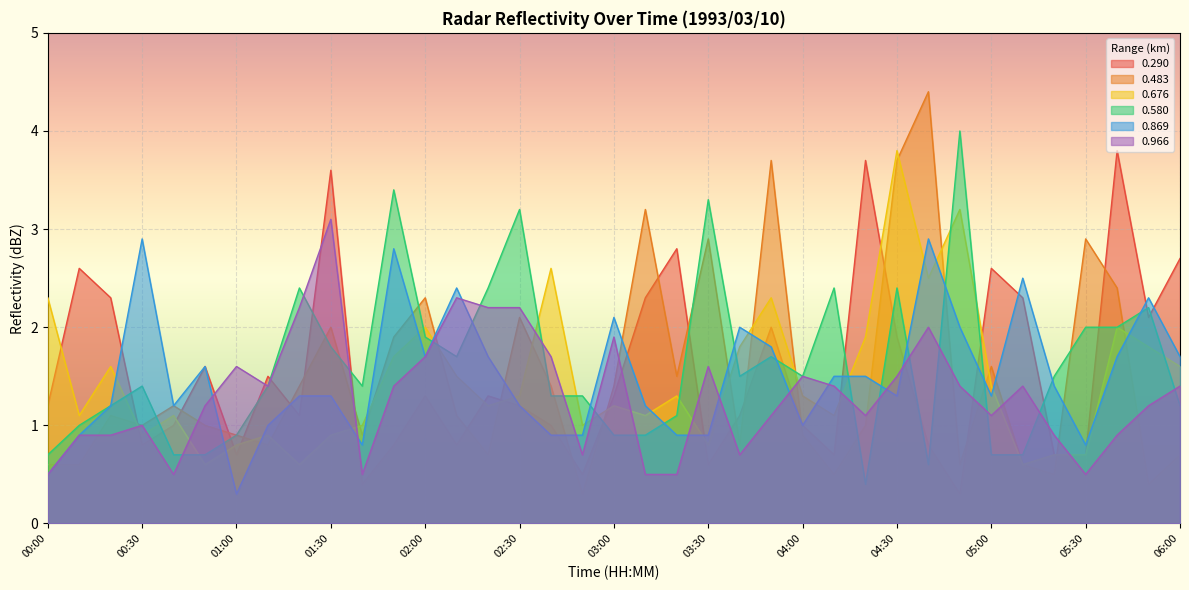

List the labels in order of 0.580 value, smallest first.

04:20, 04:40, 00:00, 00:40, 00:50, 05:00, 05:10, 01:00, 03:00, 03:10, 00:10, 03:20, 00:20, 06:00, 02:40, 02:50, 00:30, 01:10, 01:40, 03:40, 04:00, 05:20, 02:10, 03:50, 01:30, 02:00, 05:30, 05:40, 05:50, 01:20, 02:20, 04:10, 04:30, 02:30, 03:30, 01:50, 04:50